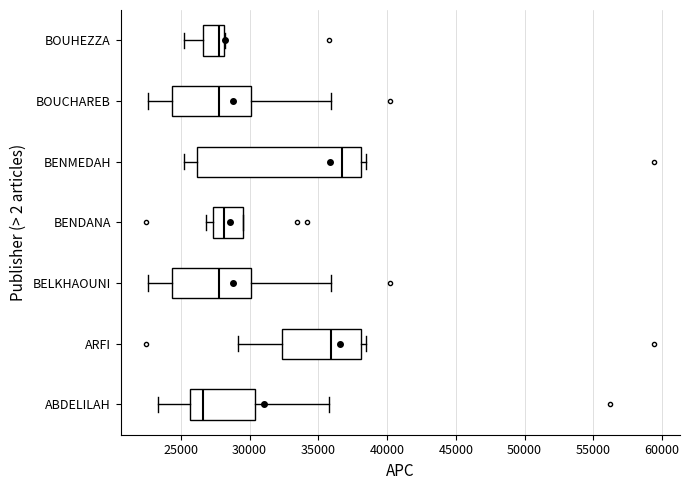

Which box's median line is the furthest to the left?

ABDELILAH